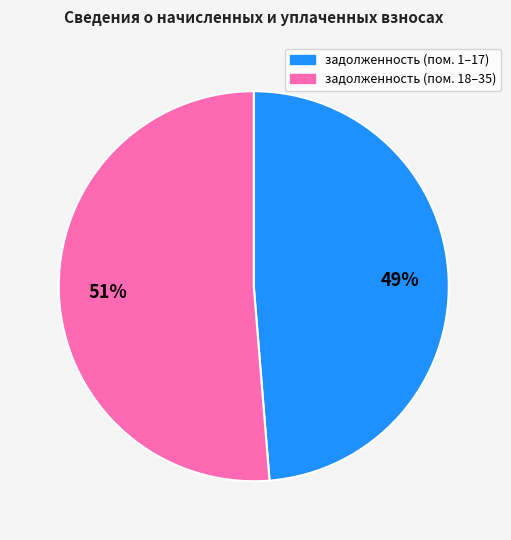

Does any single category account for the majority?

Yes